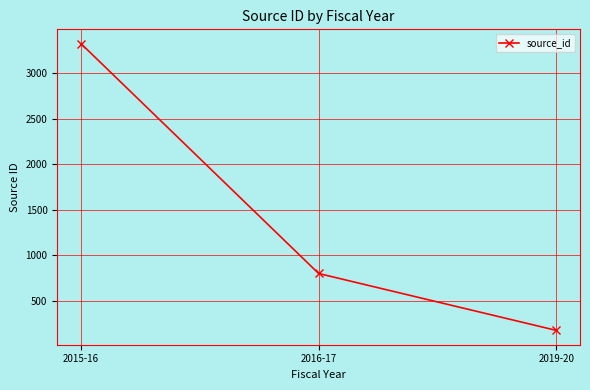

Reading left to right, transcribe all the data shown in this chart.

2015-16=3325	2016-17=800	2019-20=175